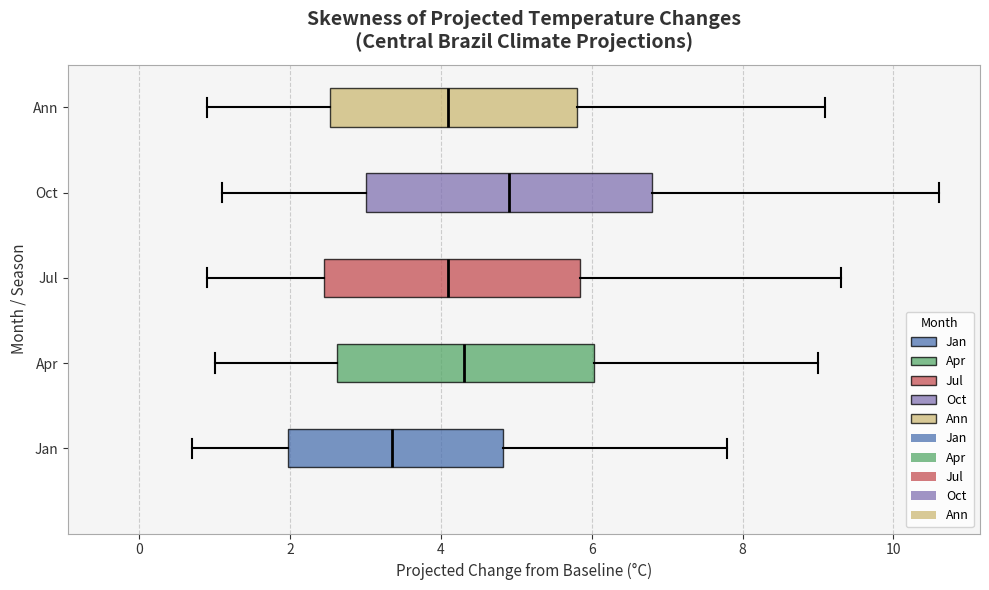

Reading bottom to top, read every box against the x-axis: the position of its median line, the range the box covers, and the ends of its whiskers. The values are not printed on the chart, so give them approximately, as read against the axis.

Jan: median 3.4, box 2.0 to 4.8, whiskers 0.8 to 7.8
Apr: median 4.4, box 2.6 to 6.0, whiskers 1.0 to 9.0
Jul: median 4.2, box 2.4 to 5.8, whiskers 1.0 to 9.4
Oct: median 5.0, box 3.0 to 6.8, whiskers 1.2 to 10.6
Ann: median 4.2, box 2.6 to 5.8, whiskers 1.0 to 9.2